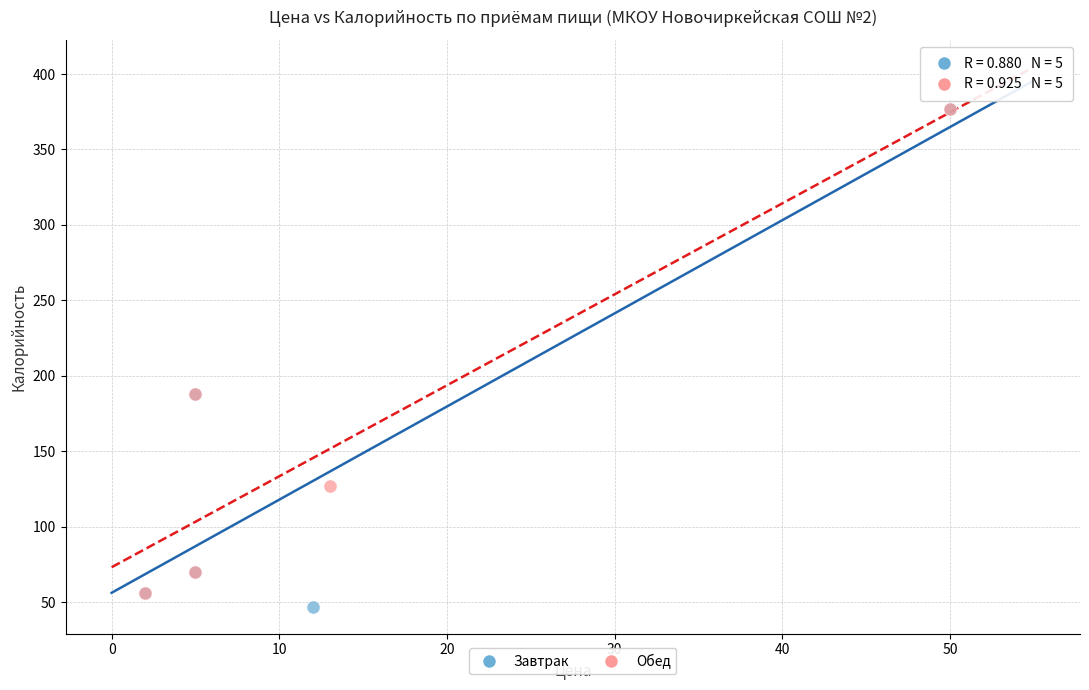

What are all the series names shown in the legend?

Завтрак, Обед